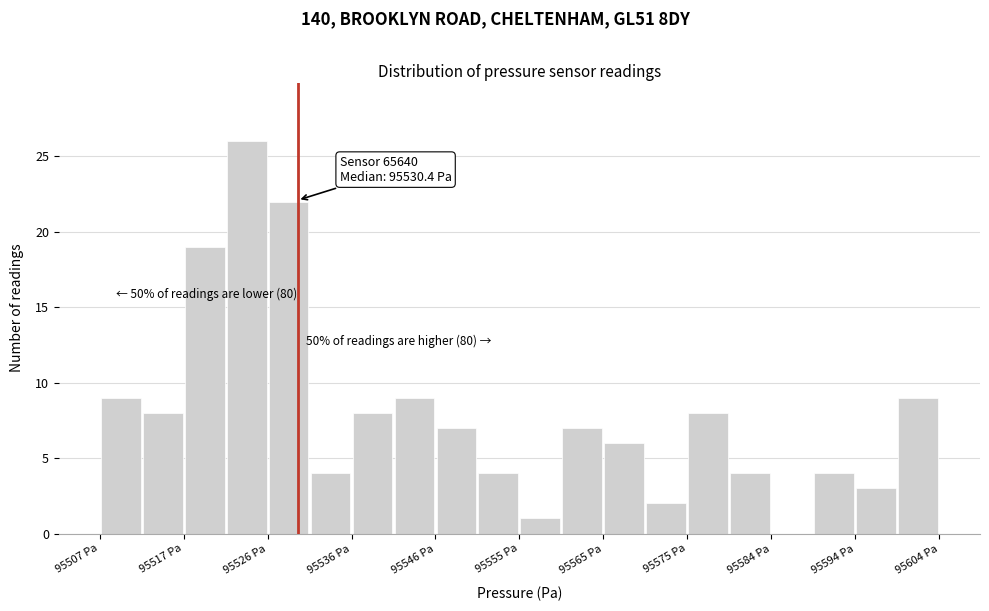

Which range on the x-axis has the tallest bar?

95522 to 95527